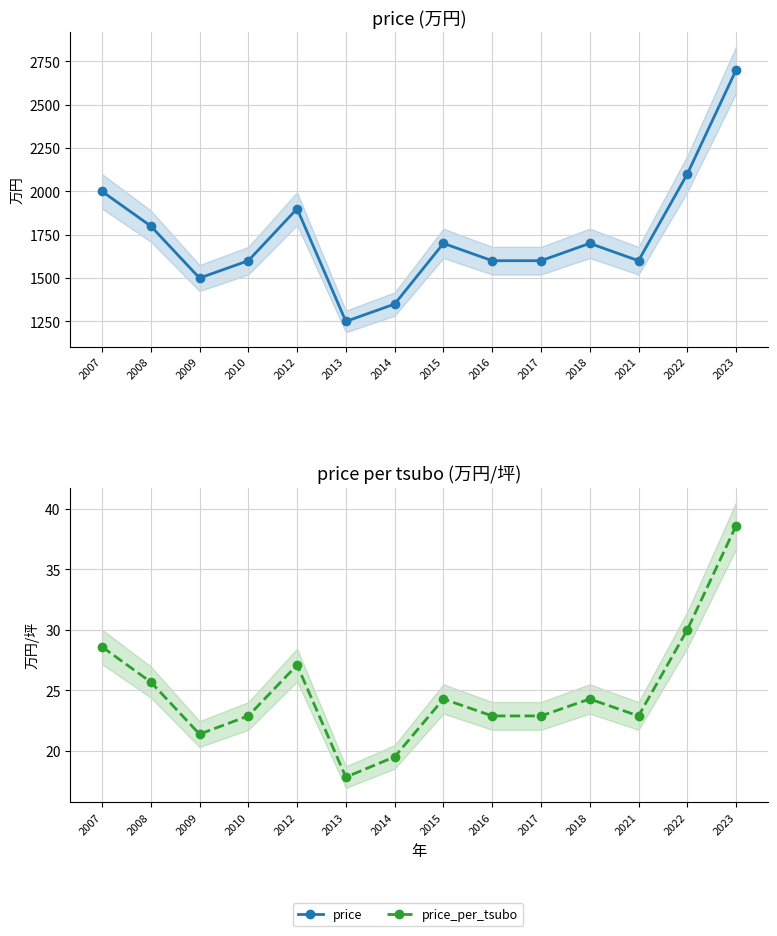

Rank the series at 2010 from lowest to highest value.

price_per_tsubo, price